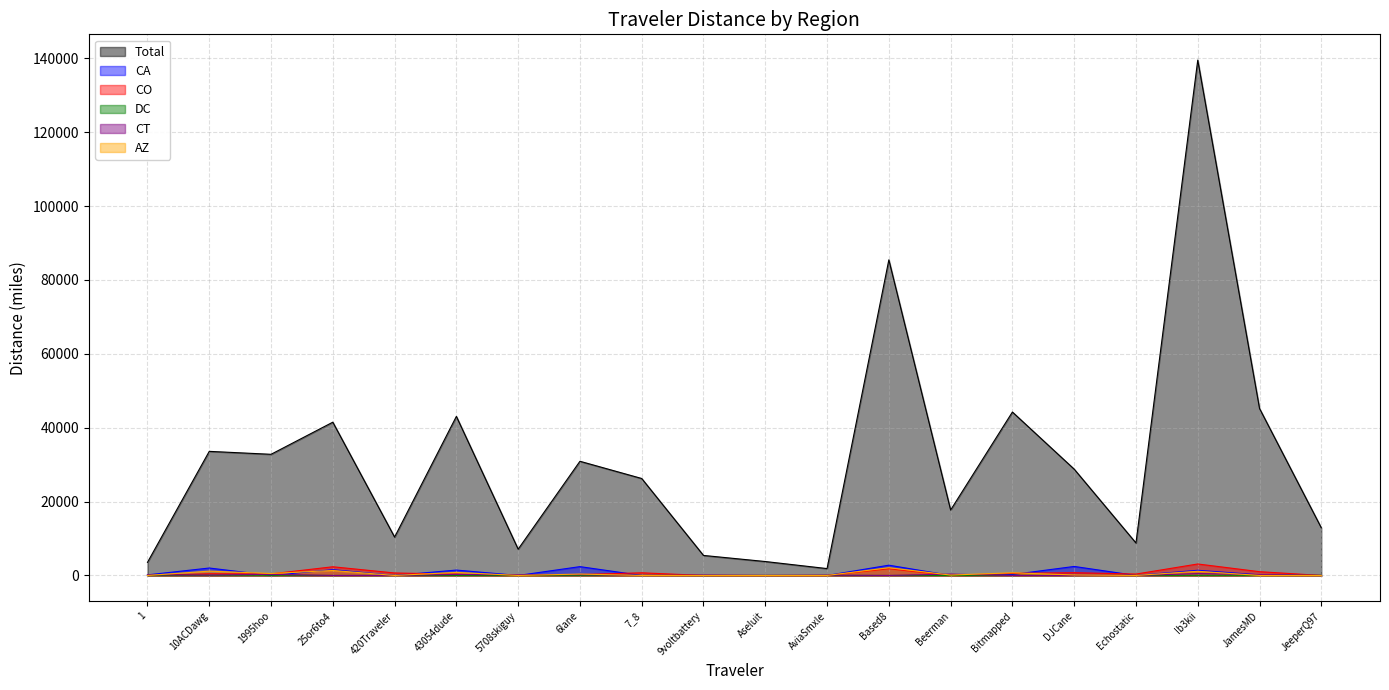

What is the spread (max minus min) of values at Echostatic?

8796.1